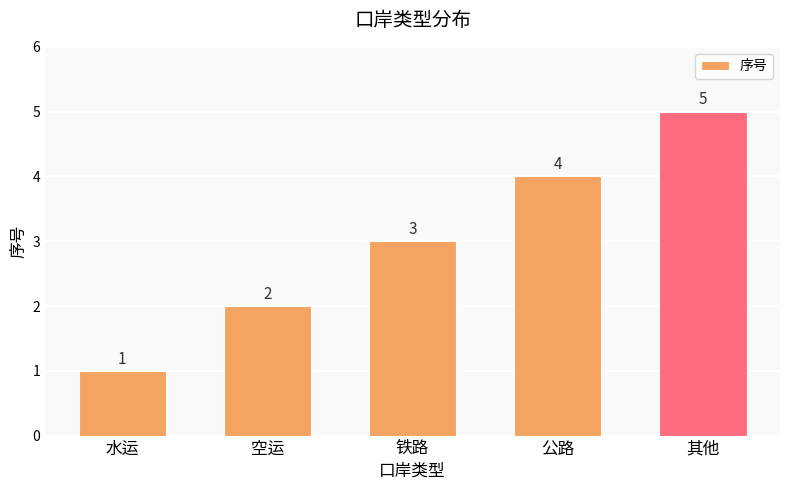

What is the label of the 3rd bar from the right?

铁路